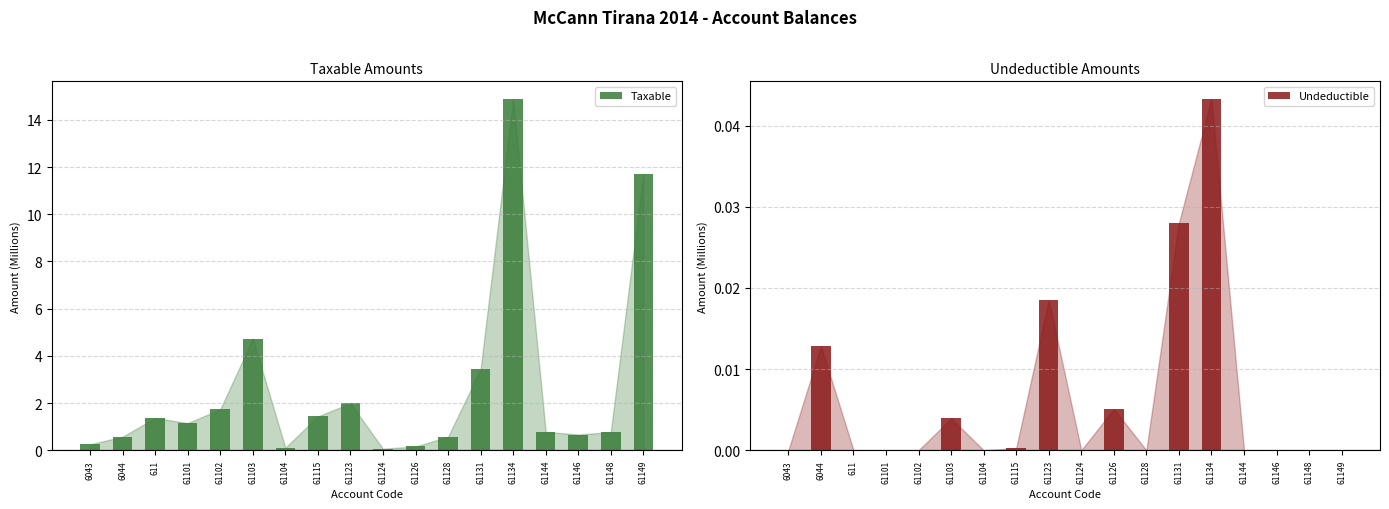

Which category has the lowest value in the Taxable series?

61124